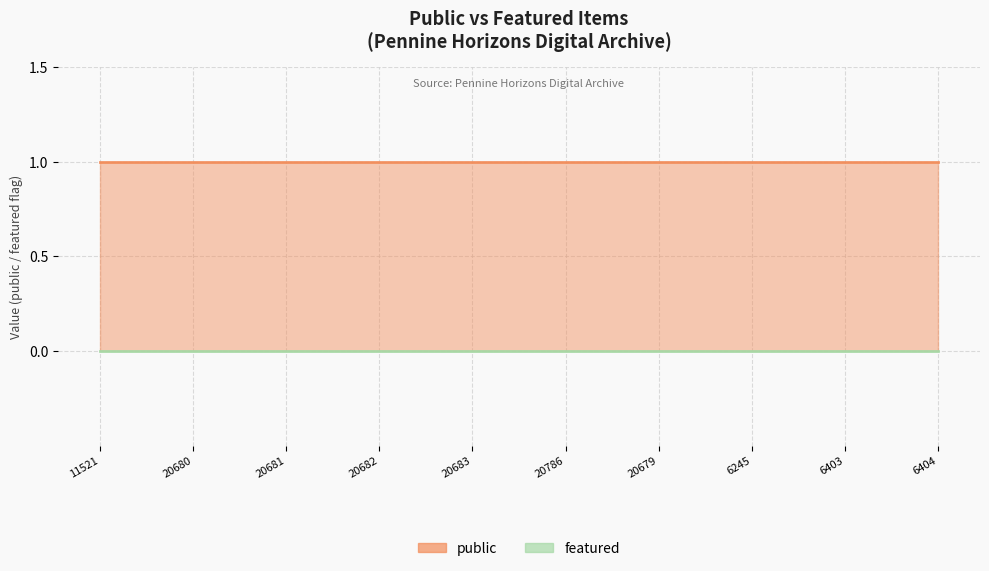

Rank the series by their maximum value, from highest to lowest.

public, featured